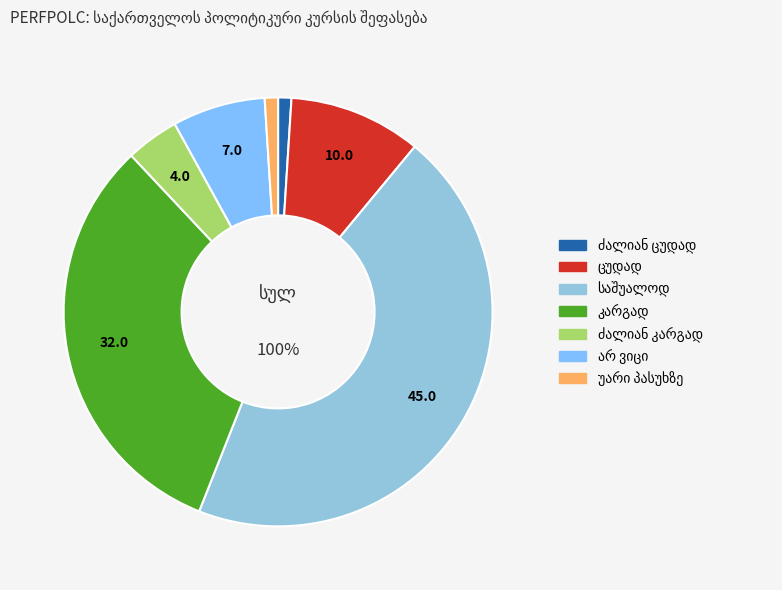

Which slice is the smallest?

ძალიან ცუდად